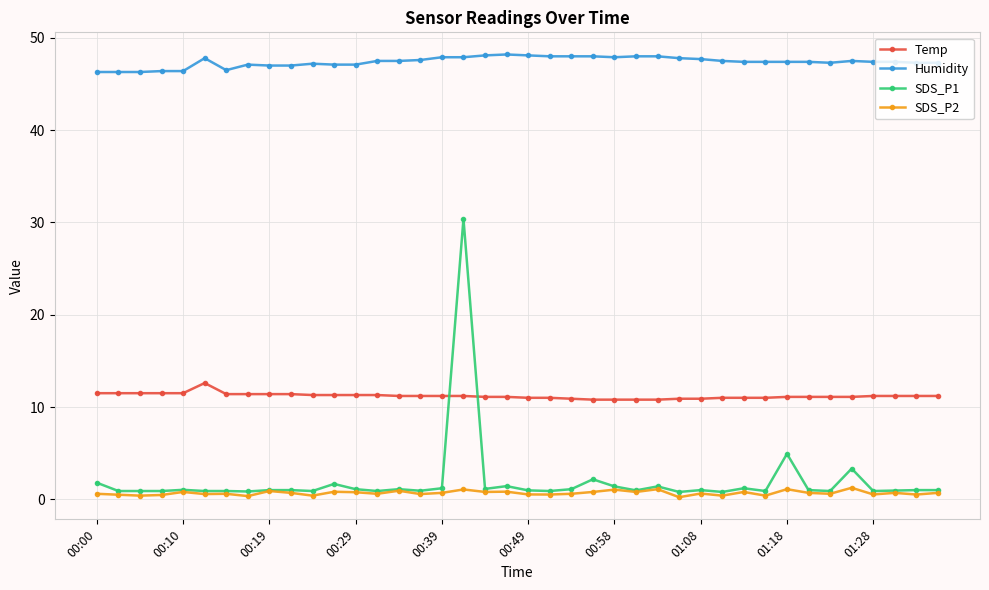

What is the value of the Humidity point at the 3rd from the left?

46.3